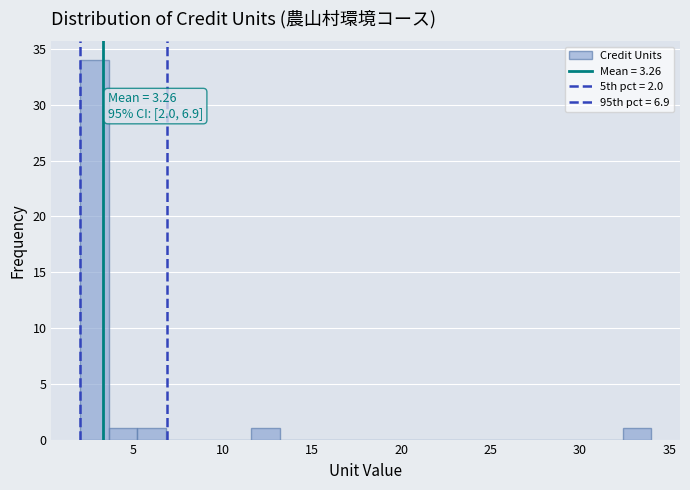

Around what value on the x-axis is the tallest bar? Give the approximate position of its centre, as read against the axis.

3.0